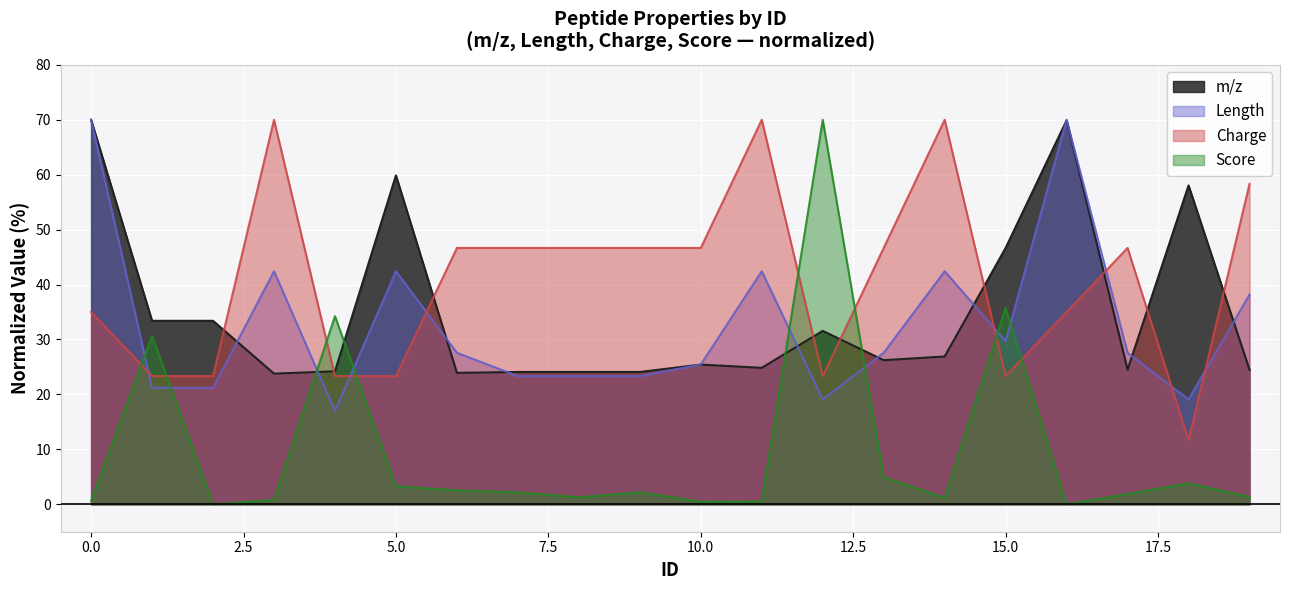

At how many categories does at least one series exceed 7?

20